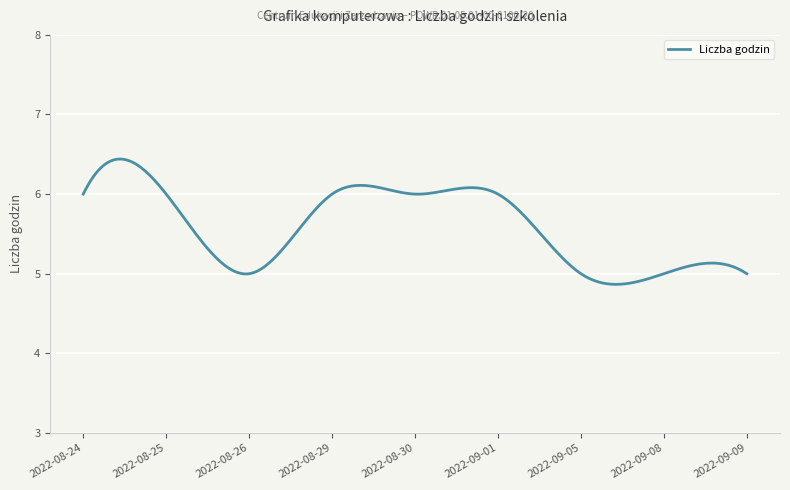

What is the greatest value displayed?

6.4